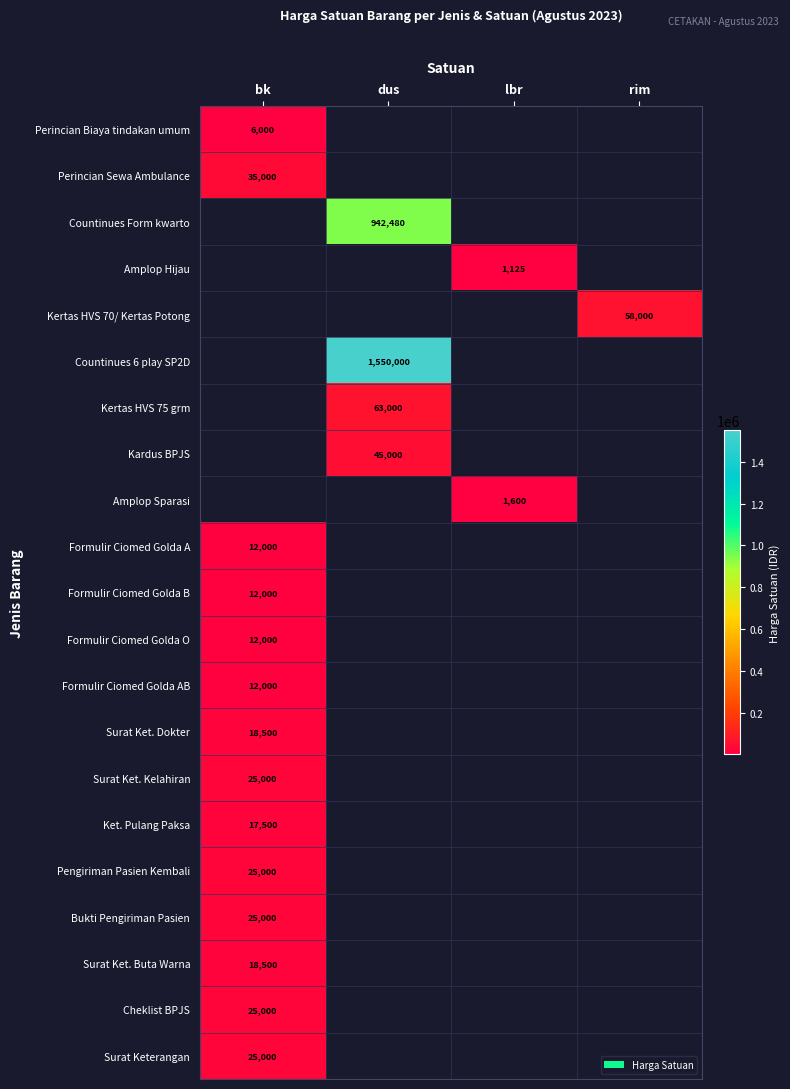

At how many categories does at least one series exceed 1438776?

1